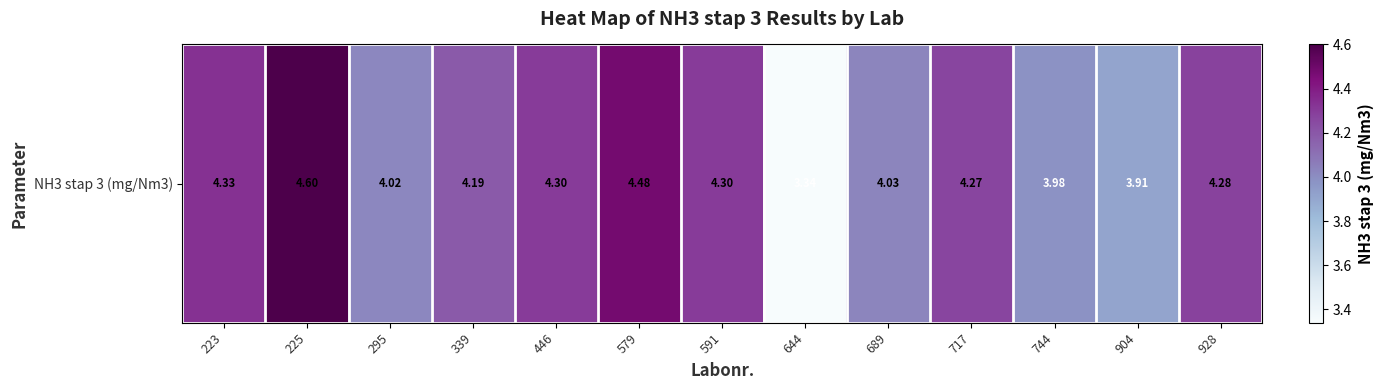

What is the smallest value displayed?

3.3